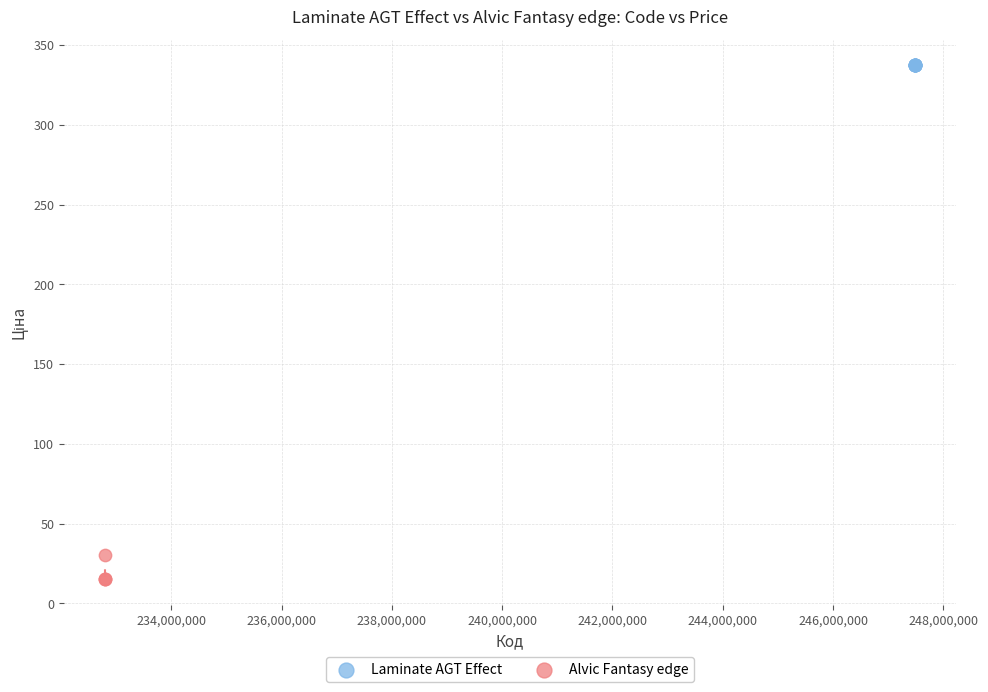

Which series contains the lowest Y value?

Alvic Fantasy edge